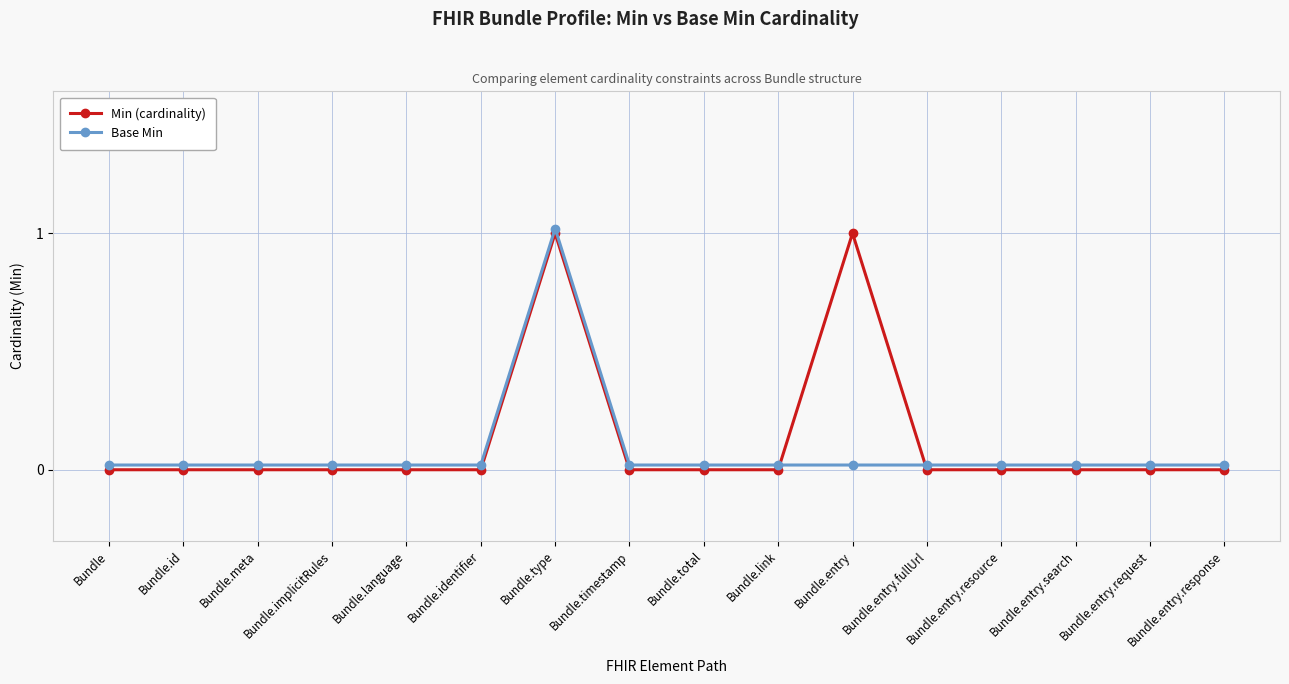

What are all the series names shown in the legend?

Min (cardinality), Base Min